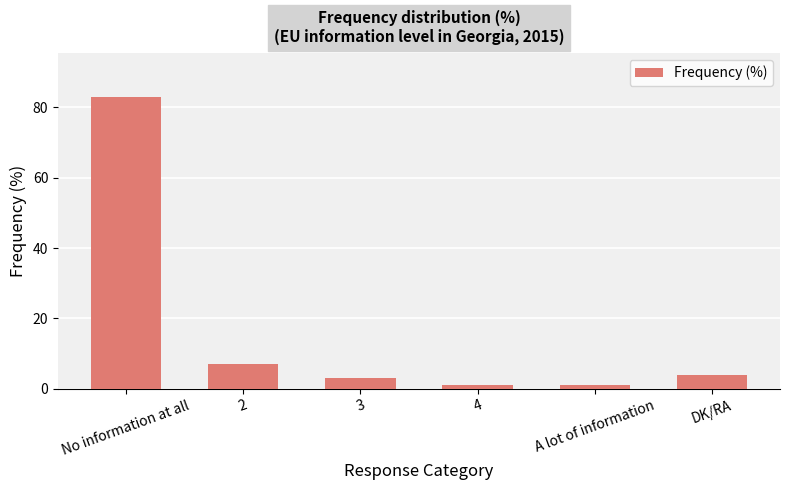

Read the value at DK/RA, to the nearest 5.

5